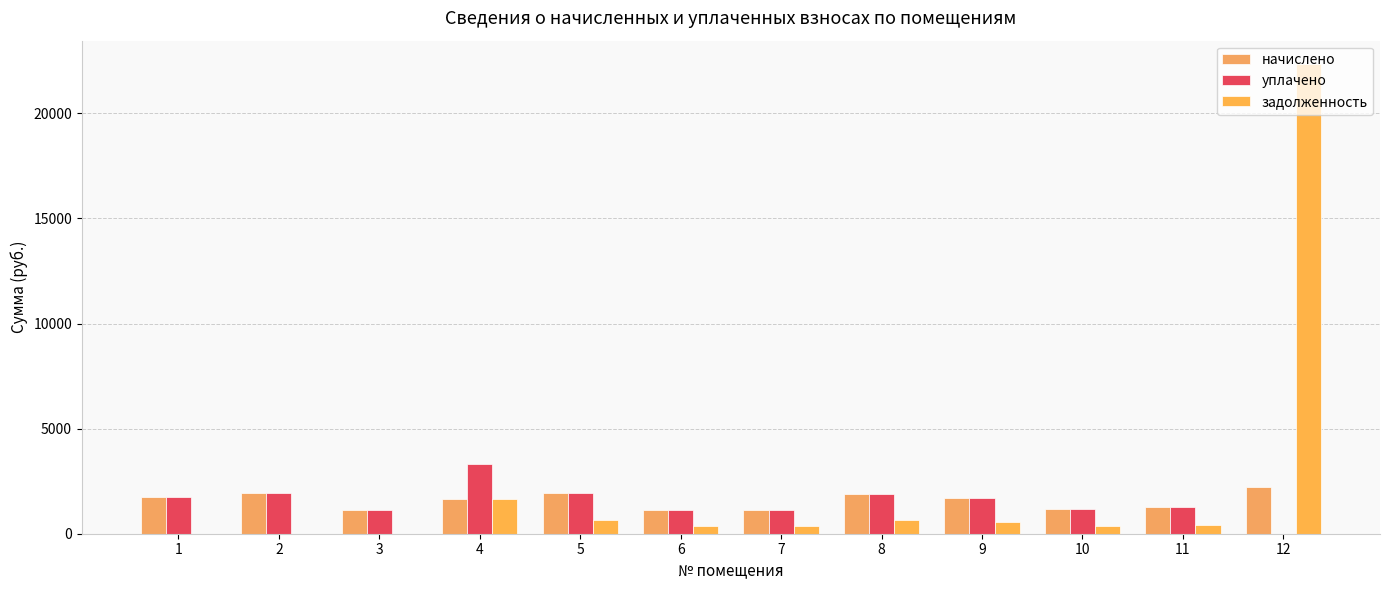

Between 6 and 3, which is larger?

6